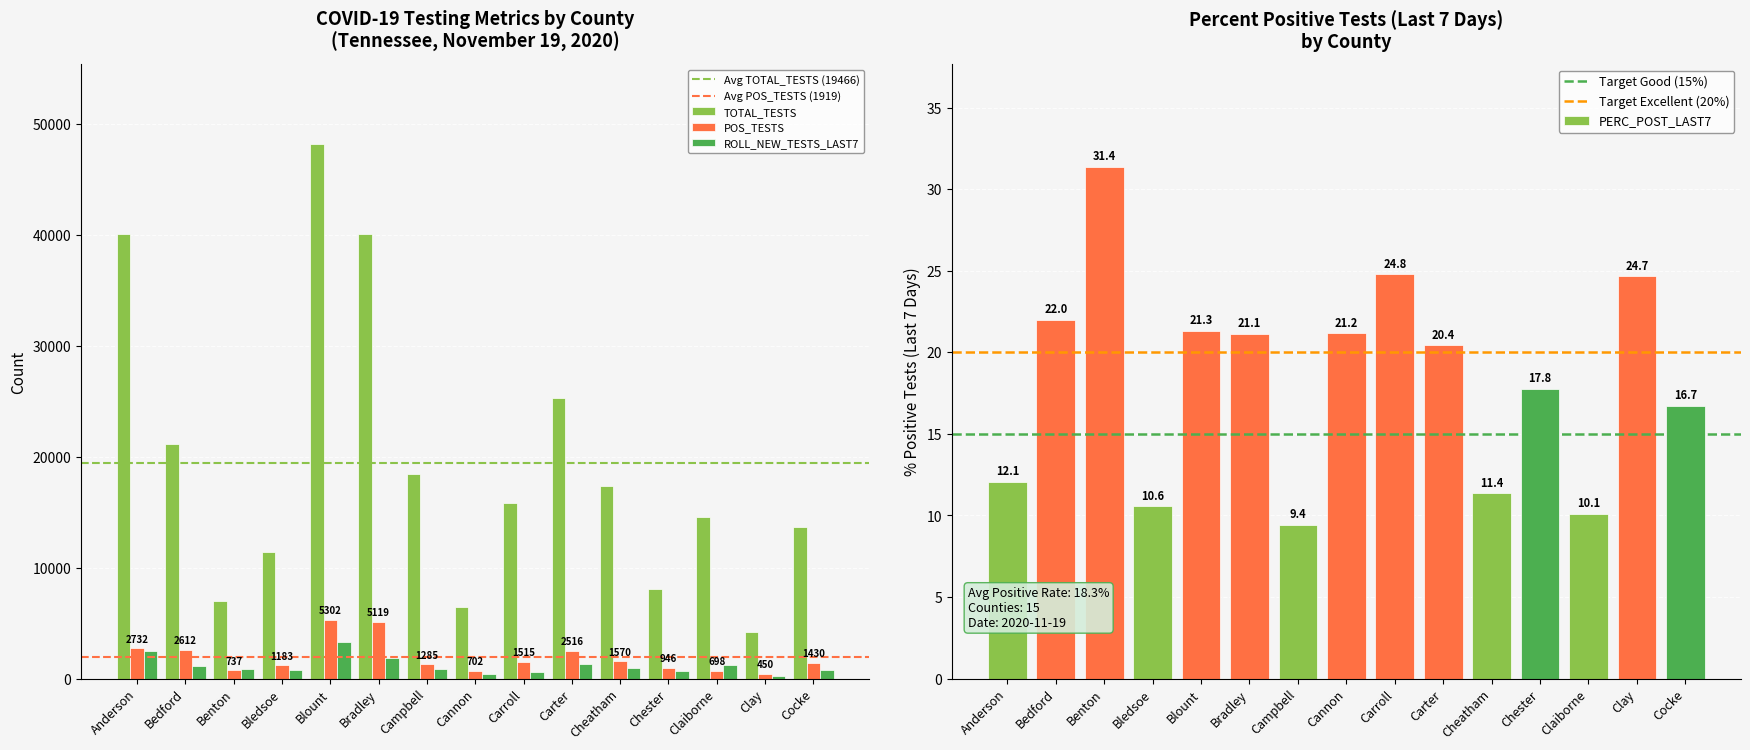

What is the sum of all ROLL_NEW_TESTS_LAST7 values?

17410